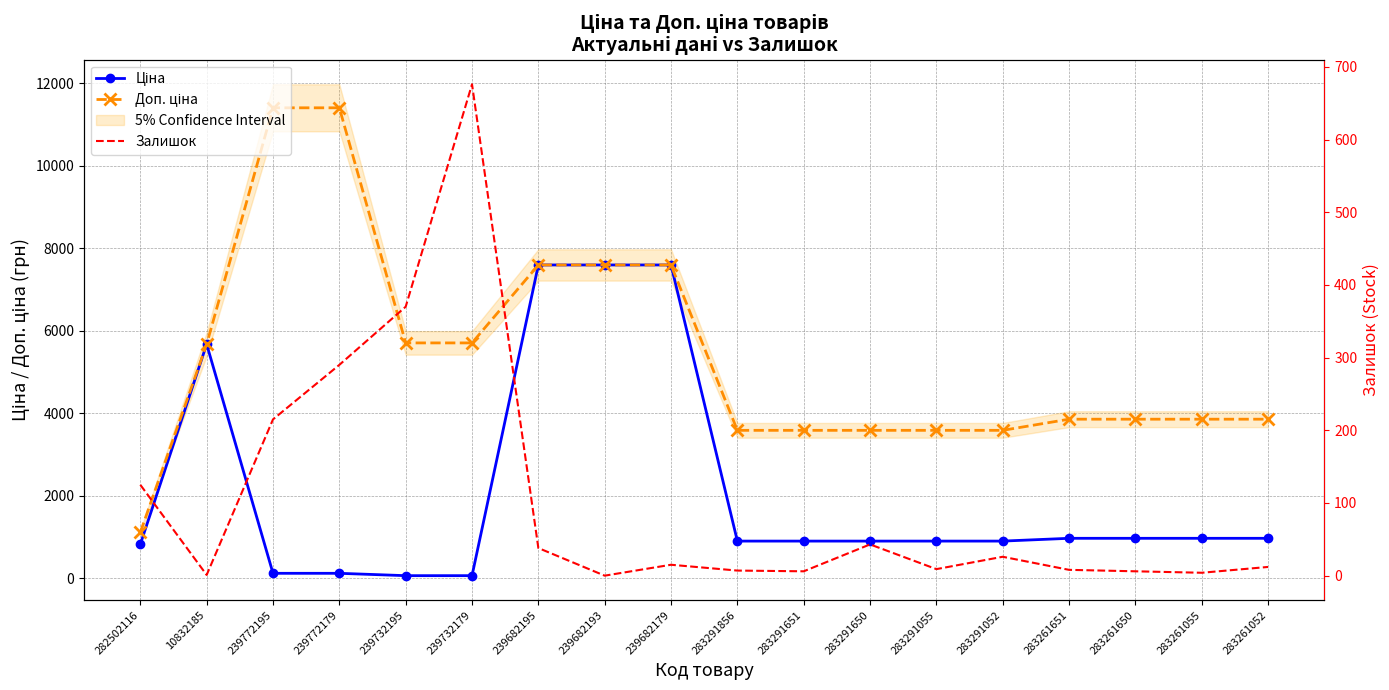

True or false: Залишок and Доп. ціна cross at least once.

False